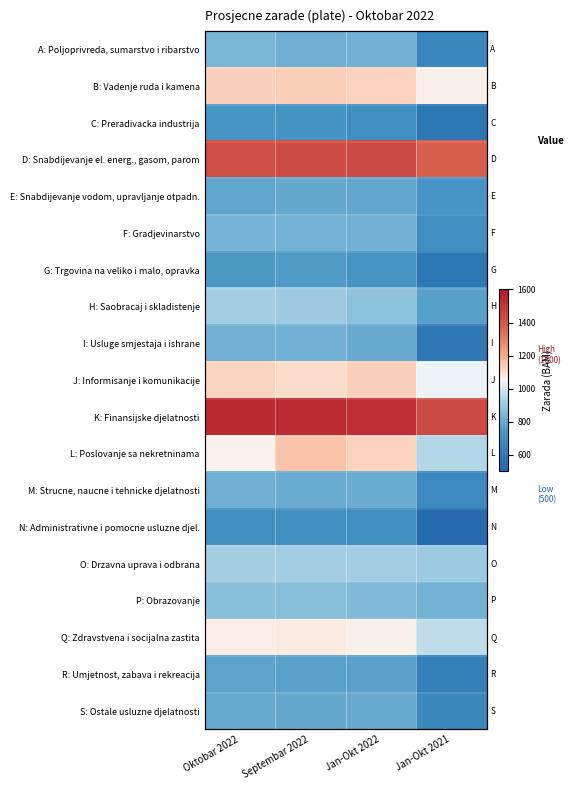

What is the difference between the highest and lowest values at Septembar 2022?

829